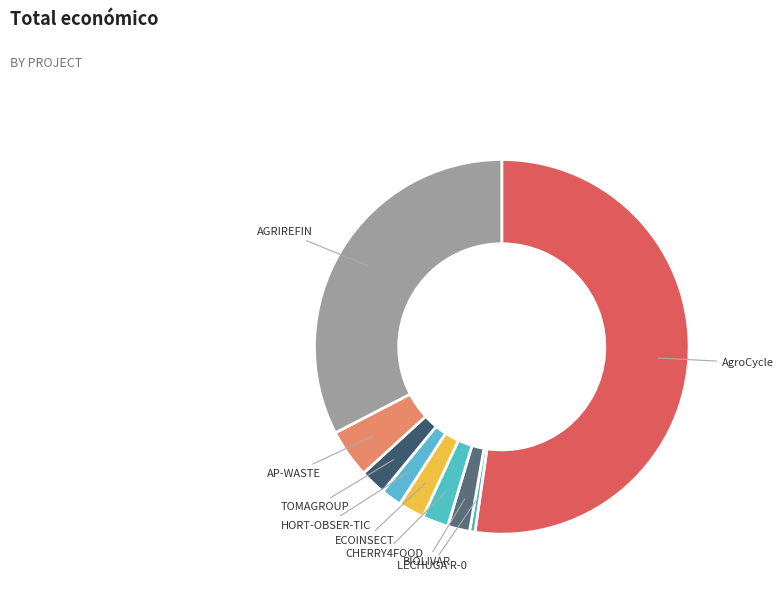

Is there a majority slice in this chart?

Yes